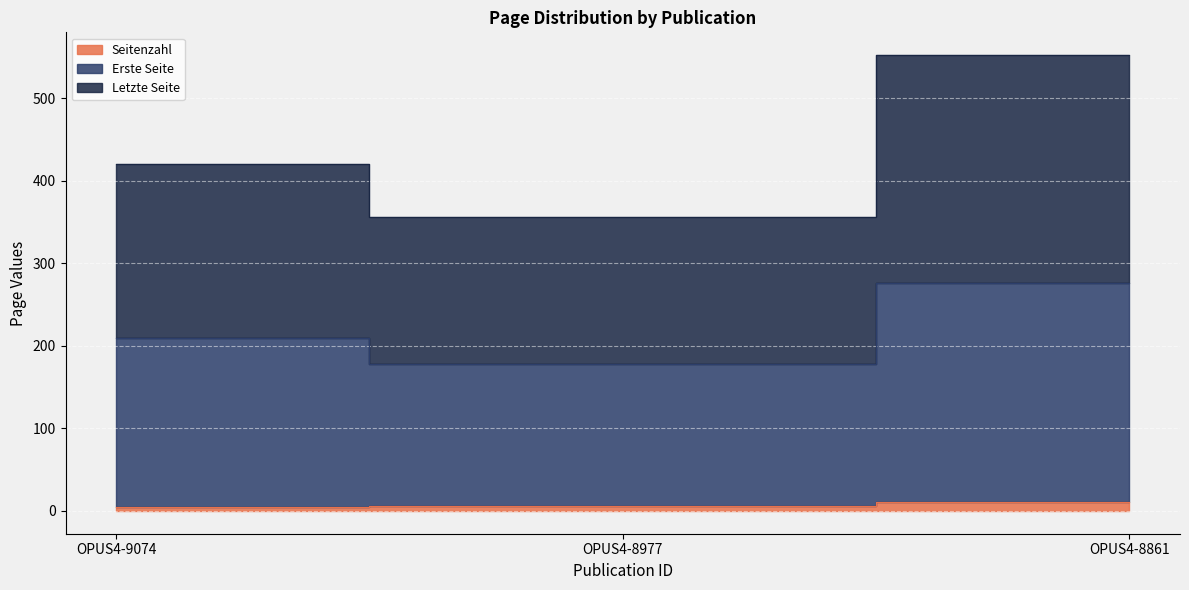

What is the difference between the maximum and minimum values in the Seitenzahl series?

6